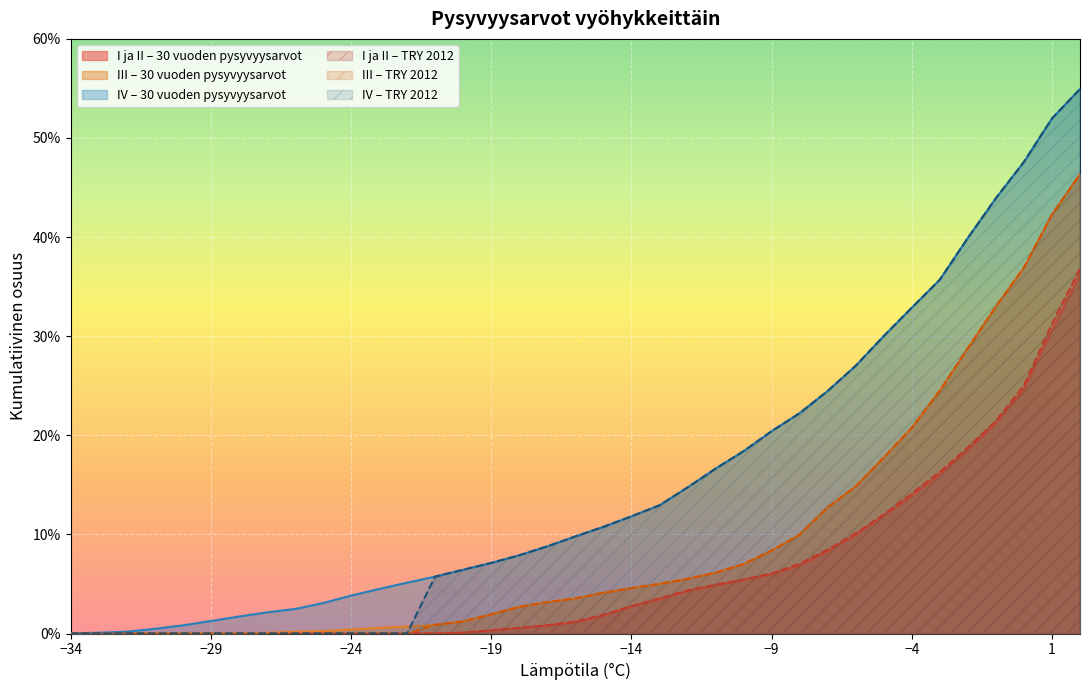

True or false: I ja II (TRY2012) and IV (TRY2012) cross at least once.

False